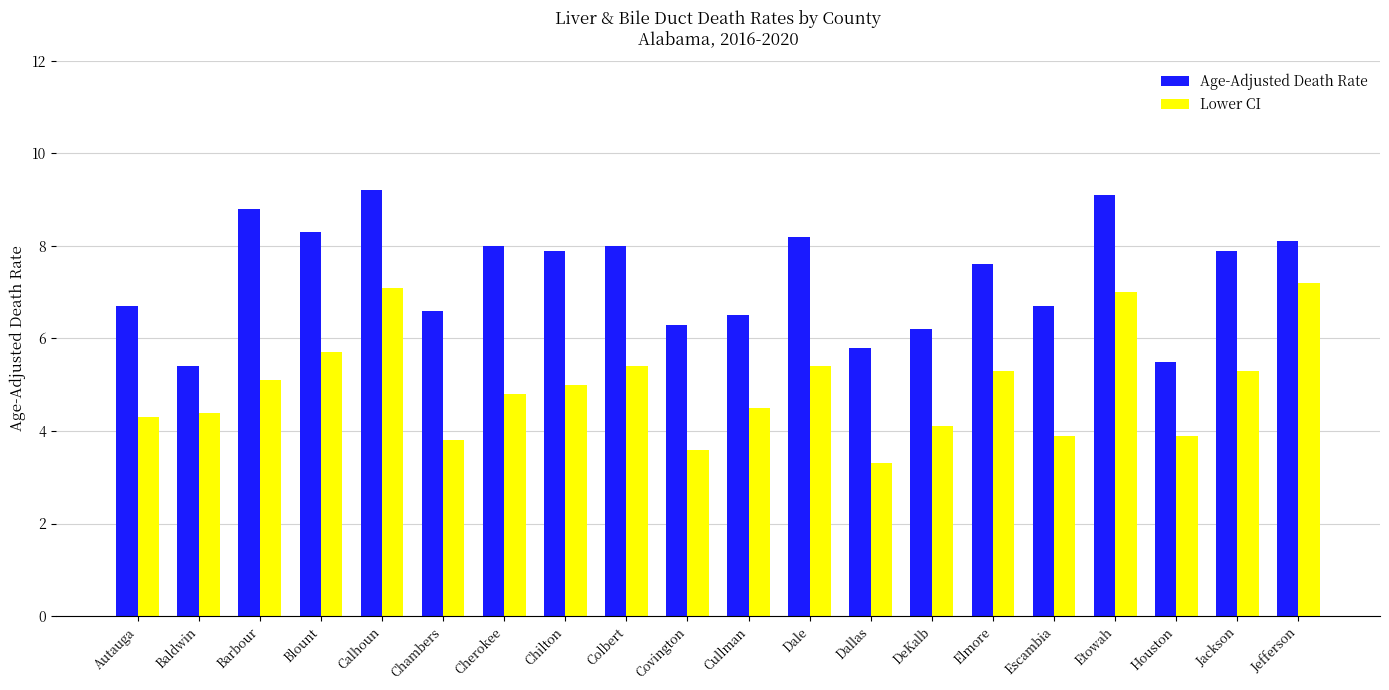

Reading left to right, transcribe all the data shown in this chart.

Age-Adjusted Death Rate: Autauga=6.7	Baldwin=5.4	Barbour=8.8	Blount=8.3	Calhoun=9.2	Chambers=6.6	Cherokee=8.0	Chilton=7.9	Colbert=8.0	Covington=6.3	Cullman=6.5	Dale=8.2	Dallas=5.8	DeKalb=6.2	Elmore=7.6	Escambia=6.7	Etowah=9.1	Houston=5.5	Jackson=7.9	Jefferson=8.1
Lower CI: Autauga=4.3	Baldwin=4.4	Barbour=5.1	Blount=5.7	Calhoun=7.1	Chambers=3.8	Cherokee=4.8	Chilton=5.0	Colbert=5.4	Covington=3.6	Cullman=4.5	Dale=5.4	Dallas=3.3	DeKalb=4.1	Elmore=5.3	Escambia=3.9	Etowah=7.0	Houston=3.9	Jackson=5.3	Jefferson=7.2